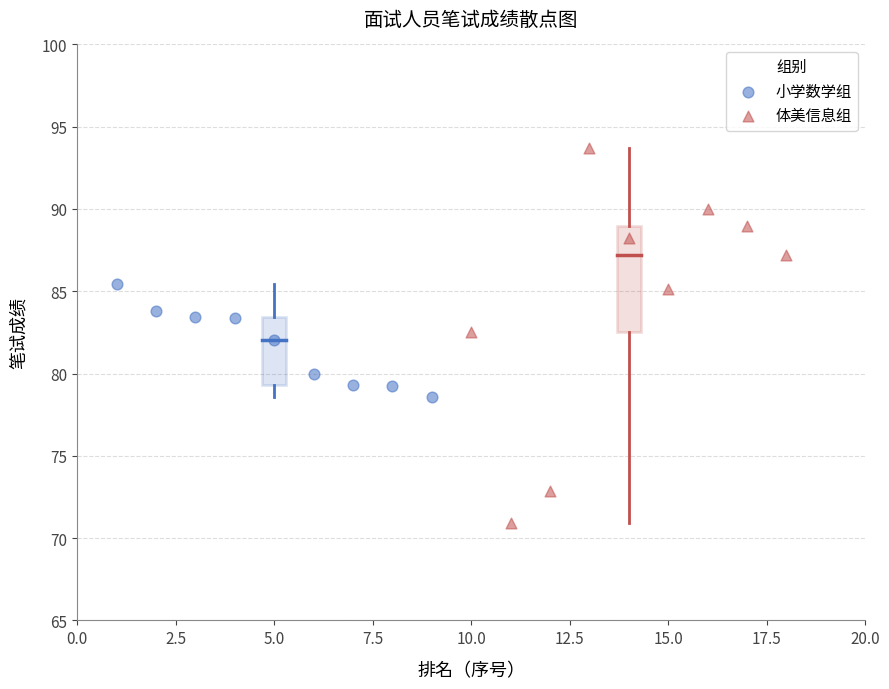

Which series has the largest Y range (max minus min)?

体美信息组